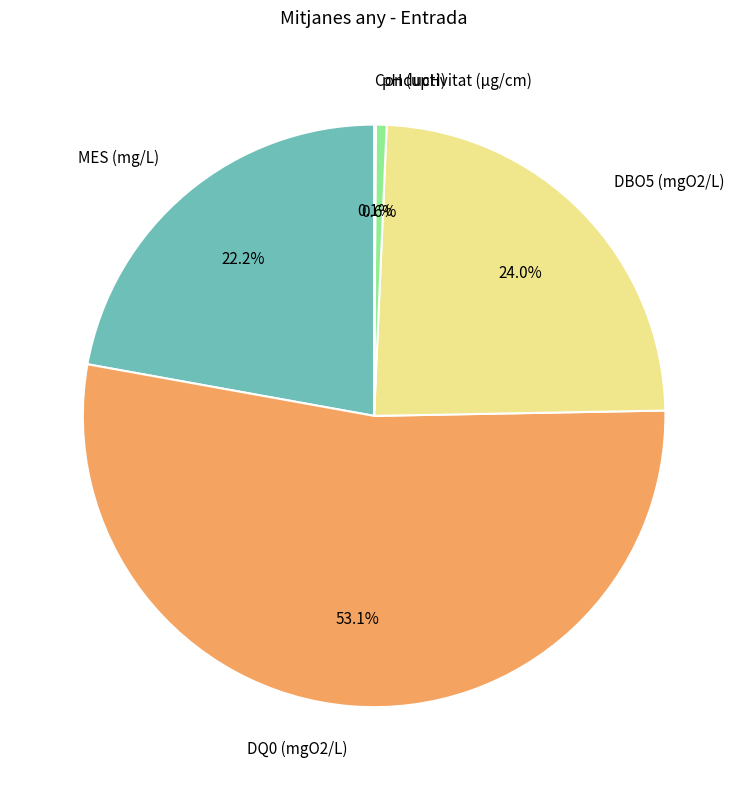

What percentage do pH (upH) and DBO5 (mgO2/L) together represent?

24.6%